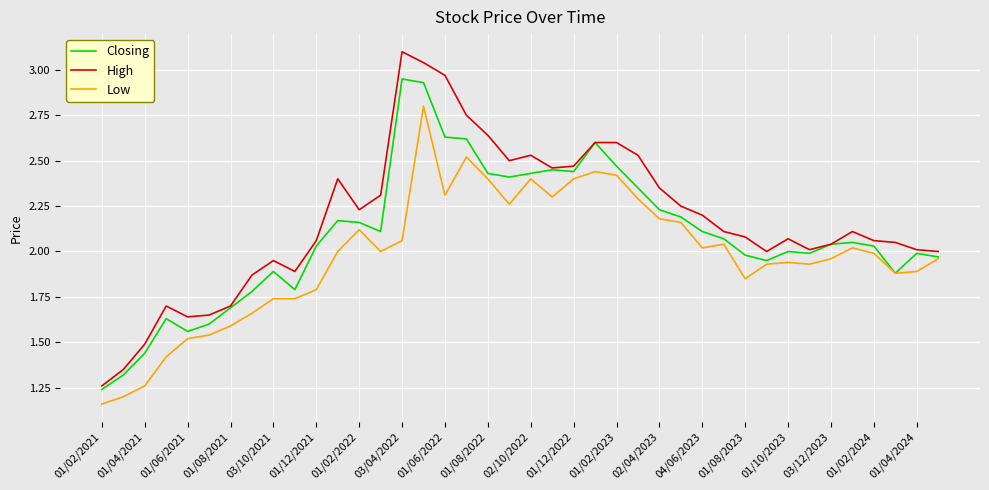

What is the greatest value displayed?

3.1